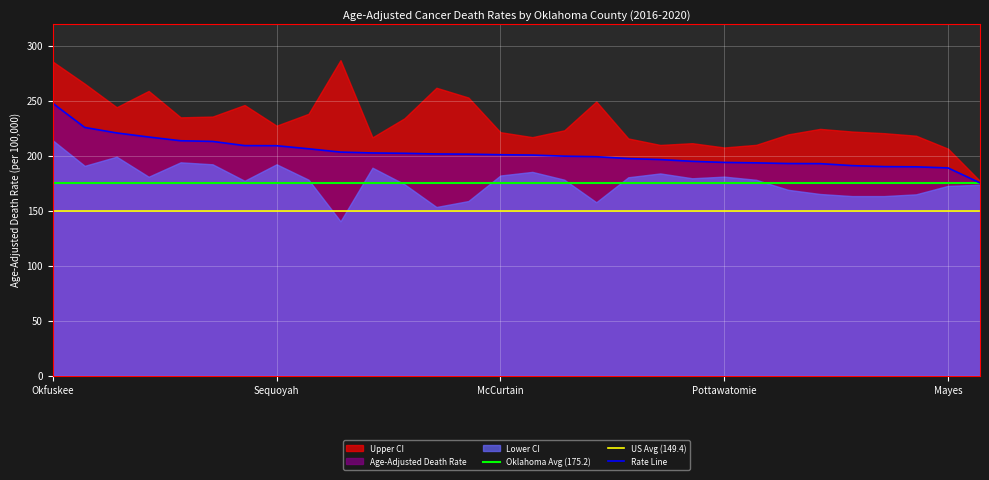

The Oklahoma Avg (175.2) series shows 175.2 at McCurtain. True or false?

True